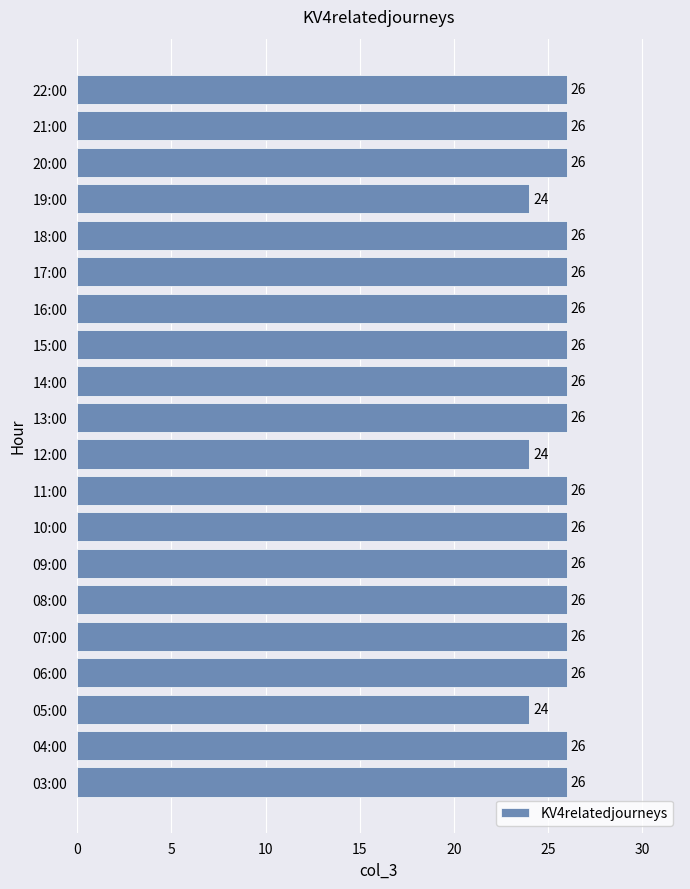

Is it true that the value at 09:00 is 26?

True